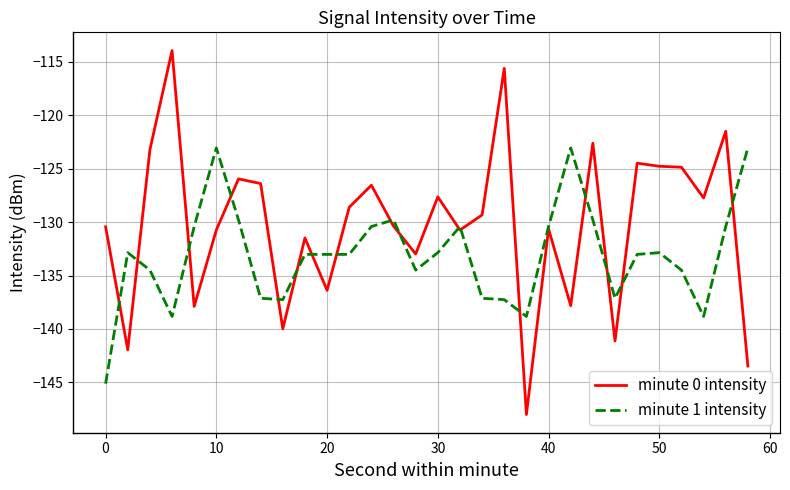

Which series has the largest range (max minus min)?

minute 0 intensity